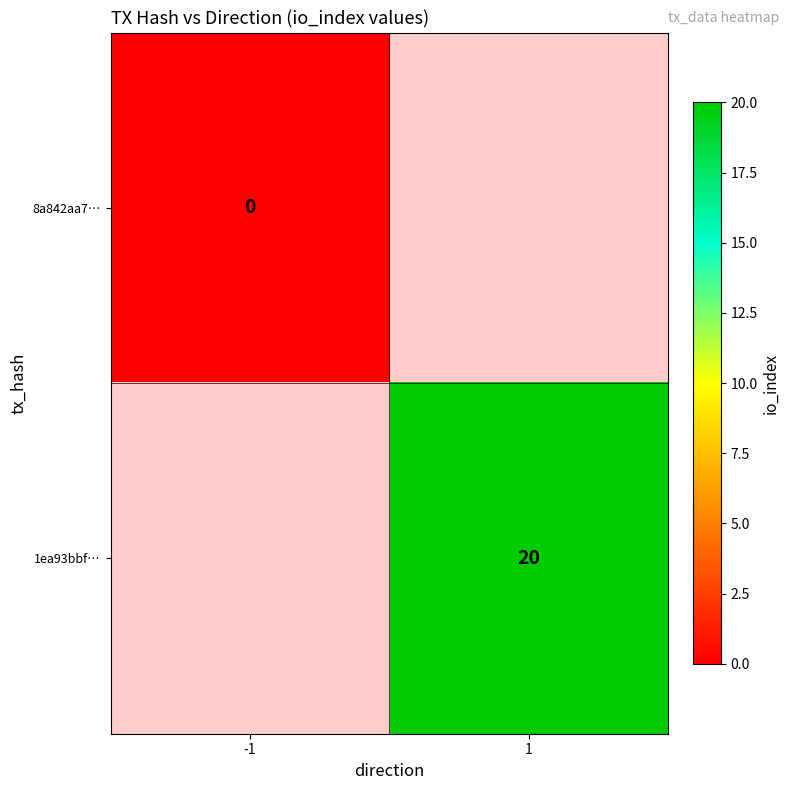

The 1ea93bbf… series shows 20 at 1. True or false?

True